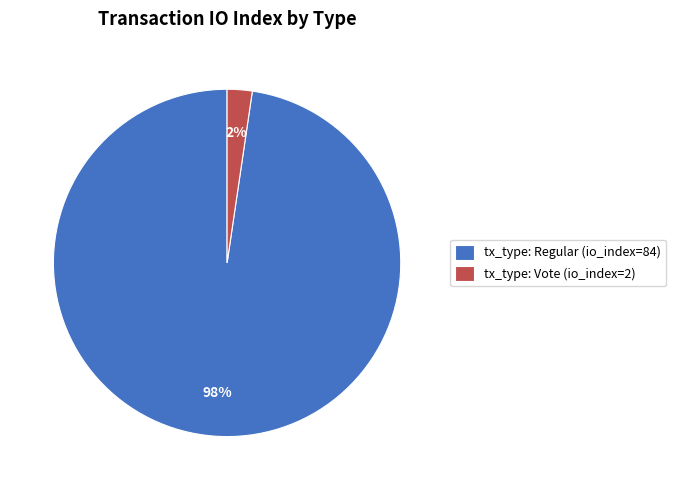

To the nearest percent, what is the average slice percentage?

50%